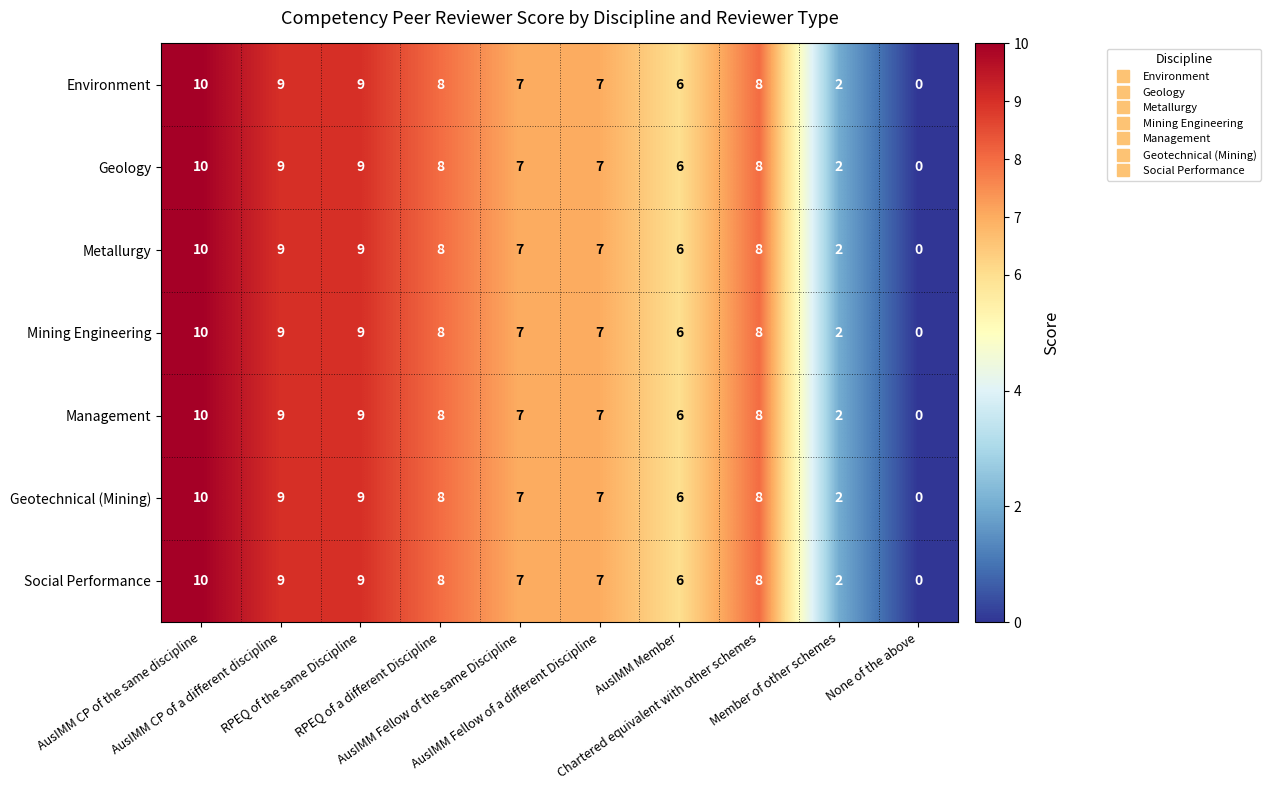

How many Metallurgy values are between 6 and 9?

7